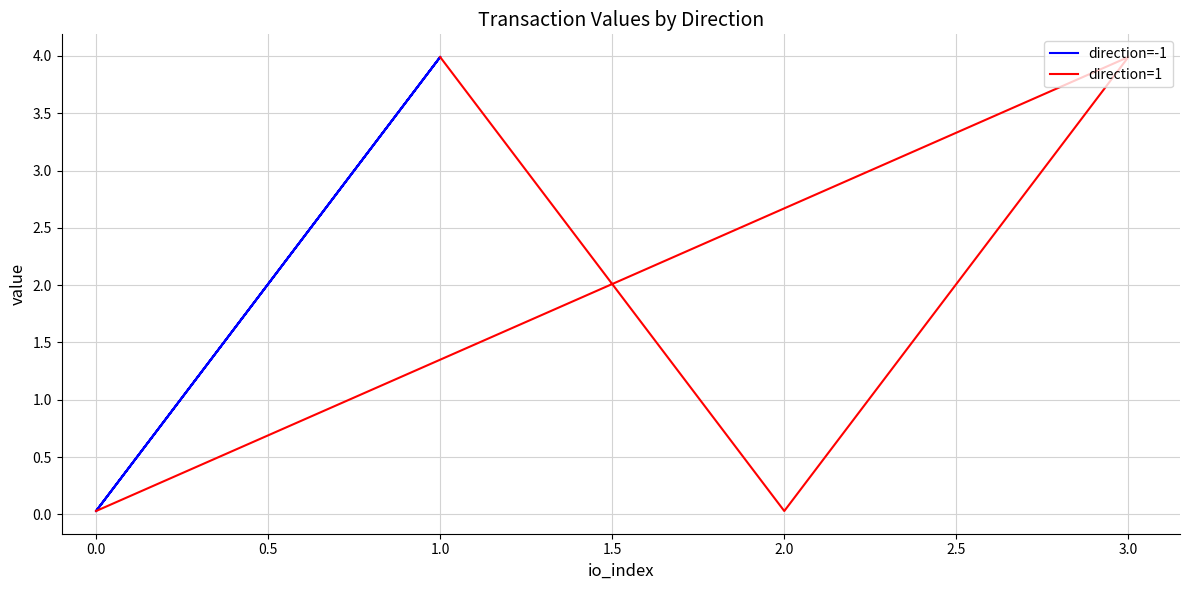

How many times do direction=-1 and direction=1 cross each other?

3